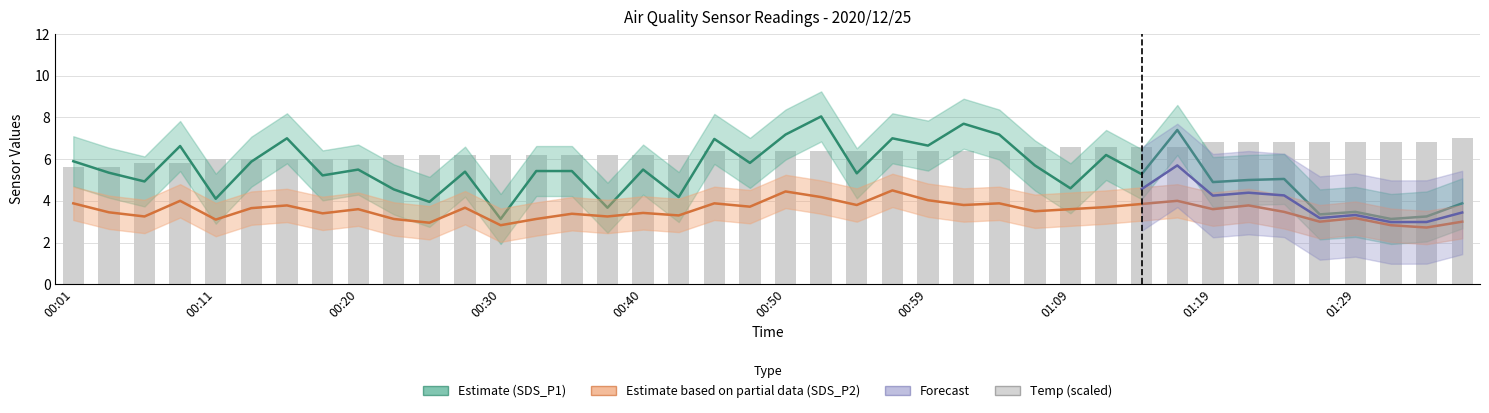

Where does the SDS_P2 series first go above 3?

00:01